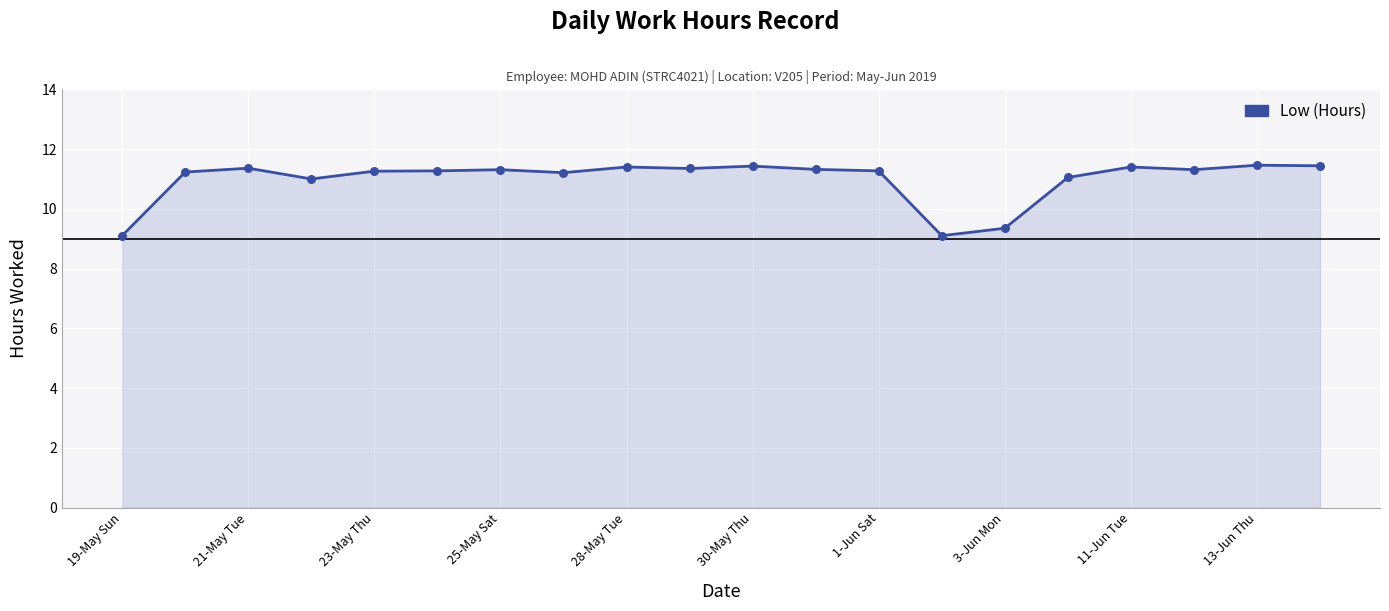

What is the smallest value displayed?

9.1